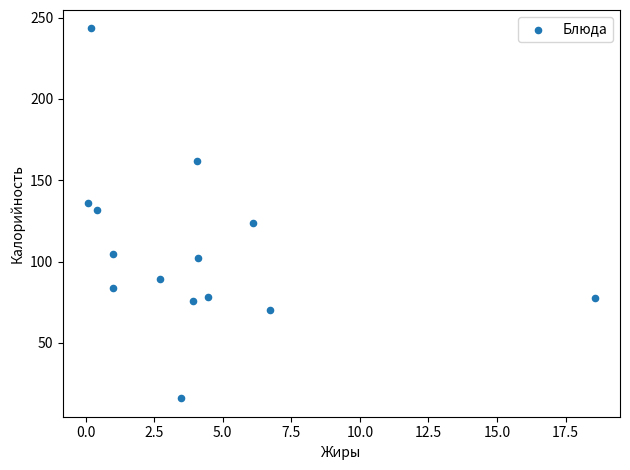

What is the range of Y values (max minus min)?

227.3